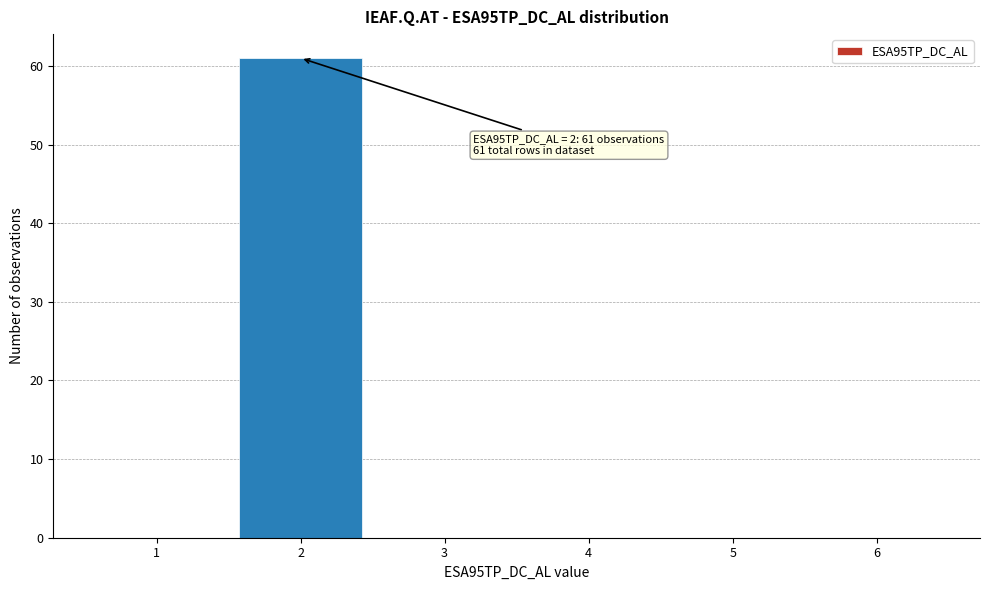

Which range on the x-axis has the tallest bar?

1.5 to 2.5